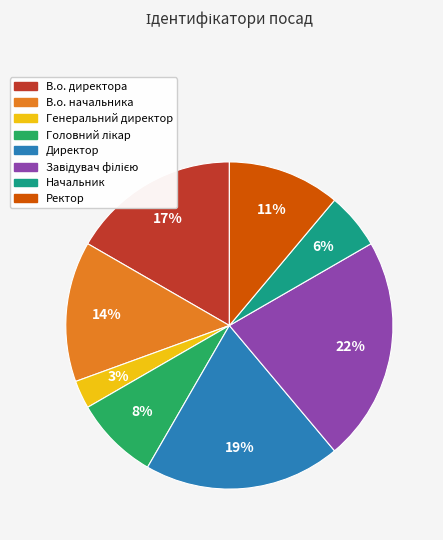

Does Генеральний директор account for over 50% of the chart?

No